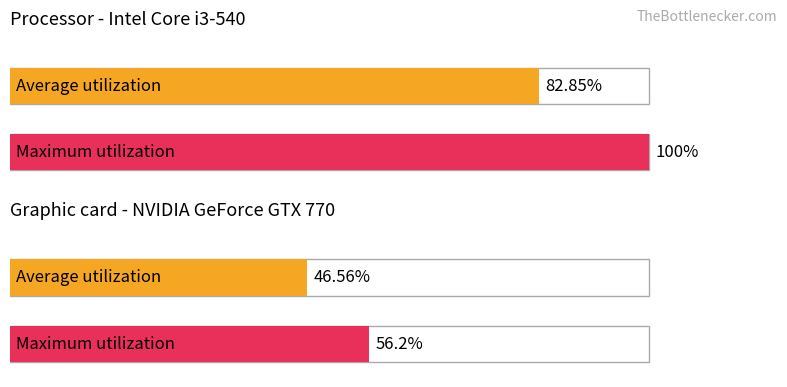

Are the bars grouped side by side (vs. stacked)?

No